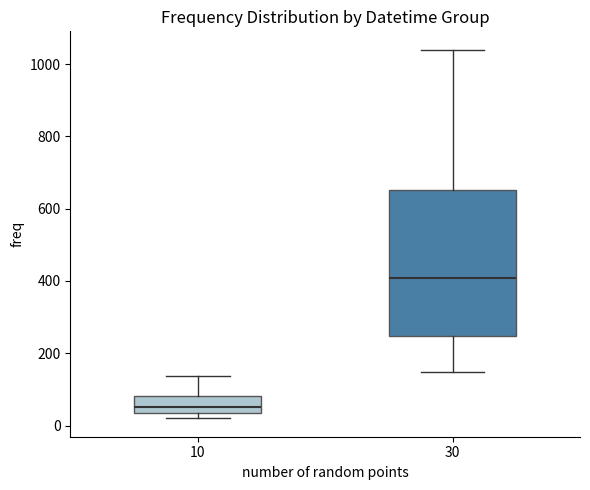

Comparing the boxes themselves (not the whiskers), which one is the tallest?

30